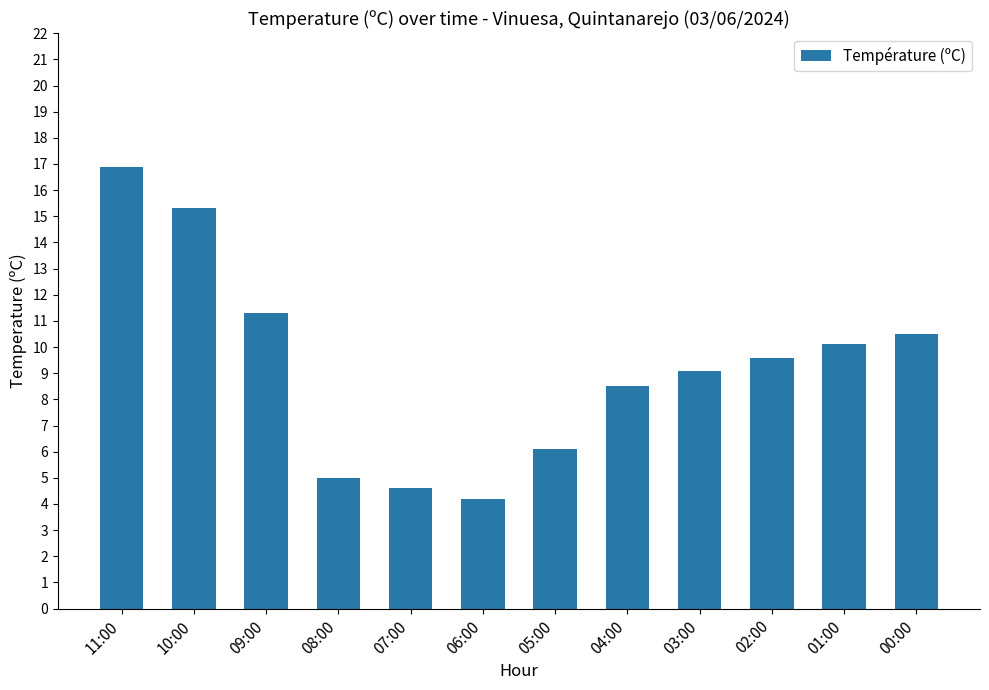

What is the sum of the values at 09:00 and 00:00?

21.8